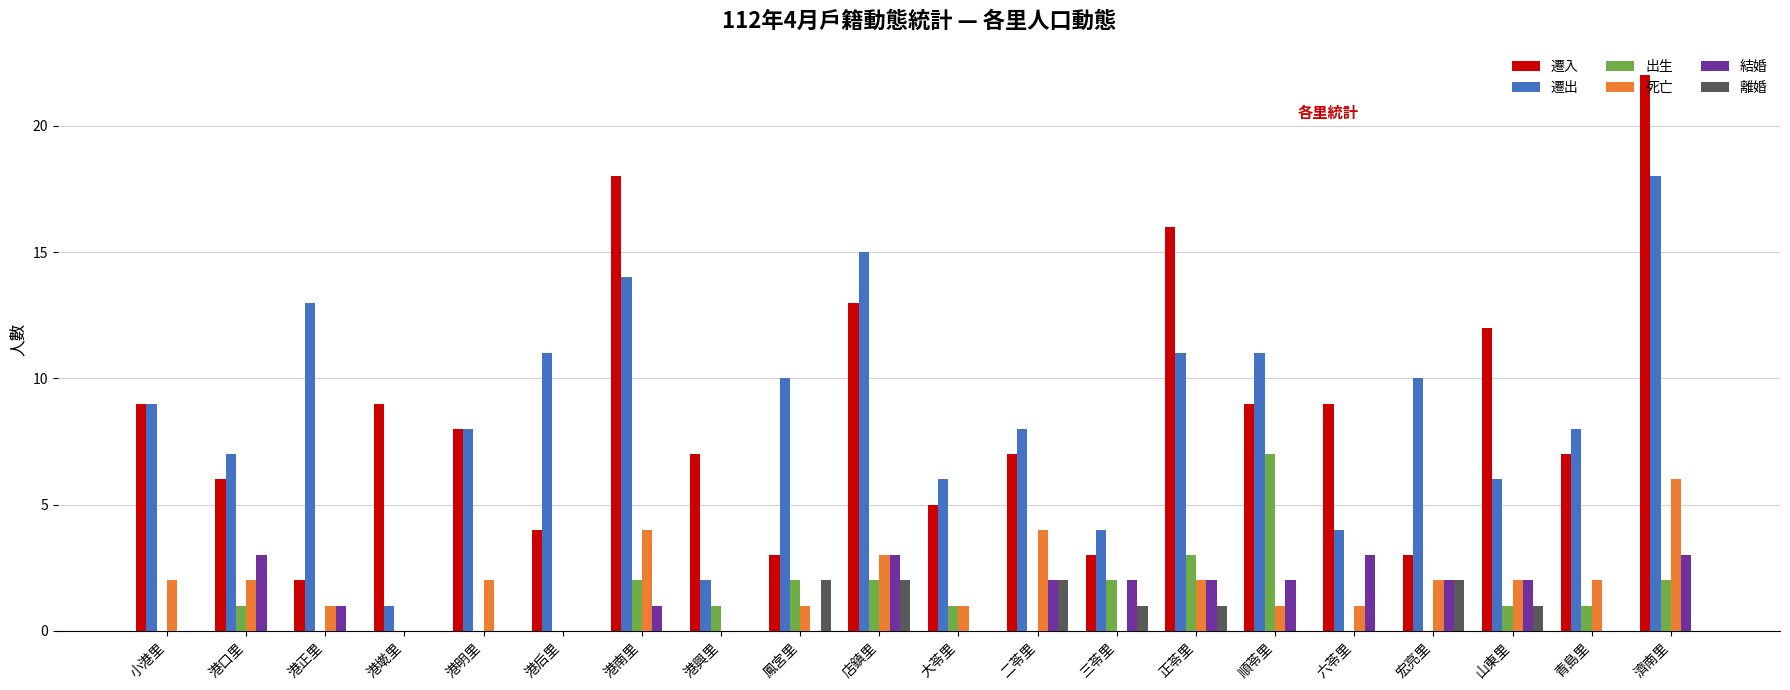

What is the highest value of the 遷出 series?

18